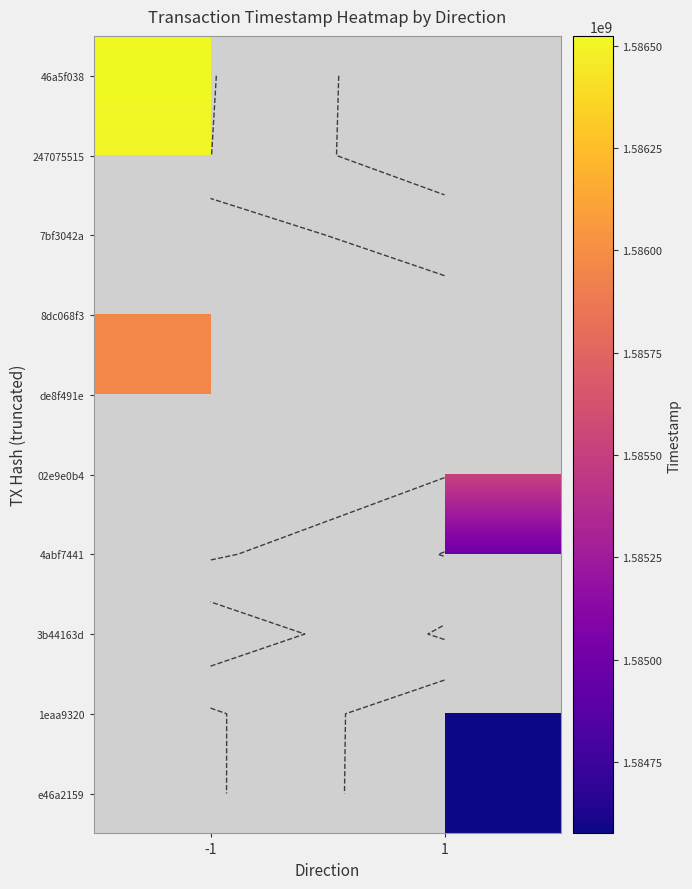

At which category does the chart reach its minimum across all series?

1